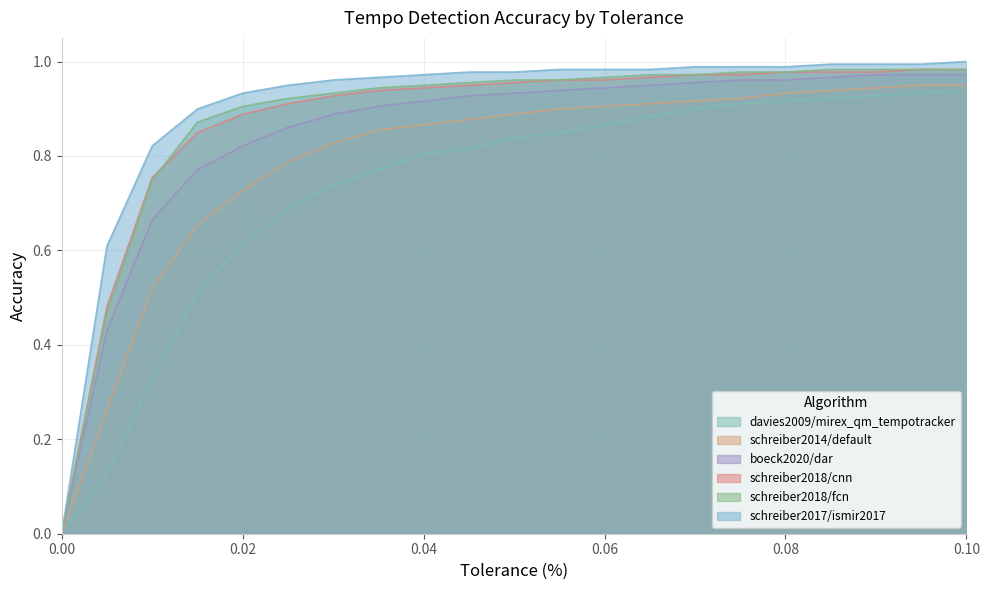

Which series has the largest range (max minus min)?

schreiber2017/ismir2017